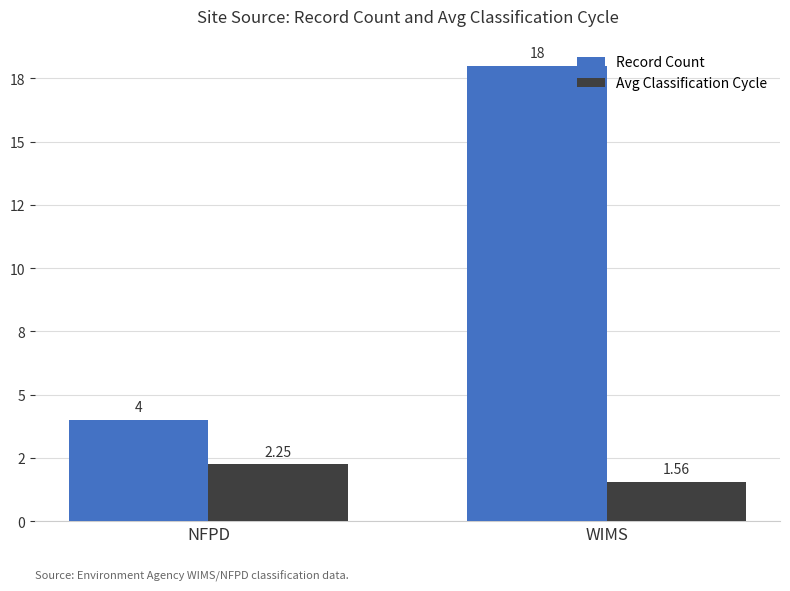

At which category is the sum across all series the highest?

WIMS